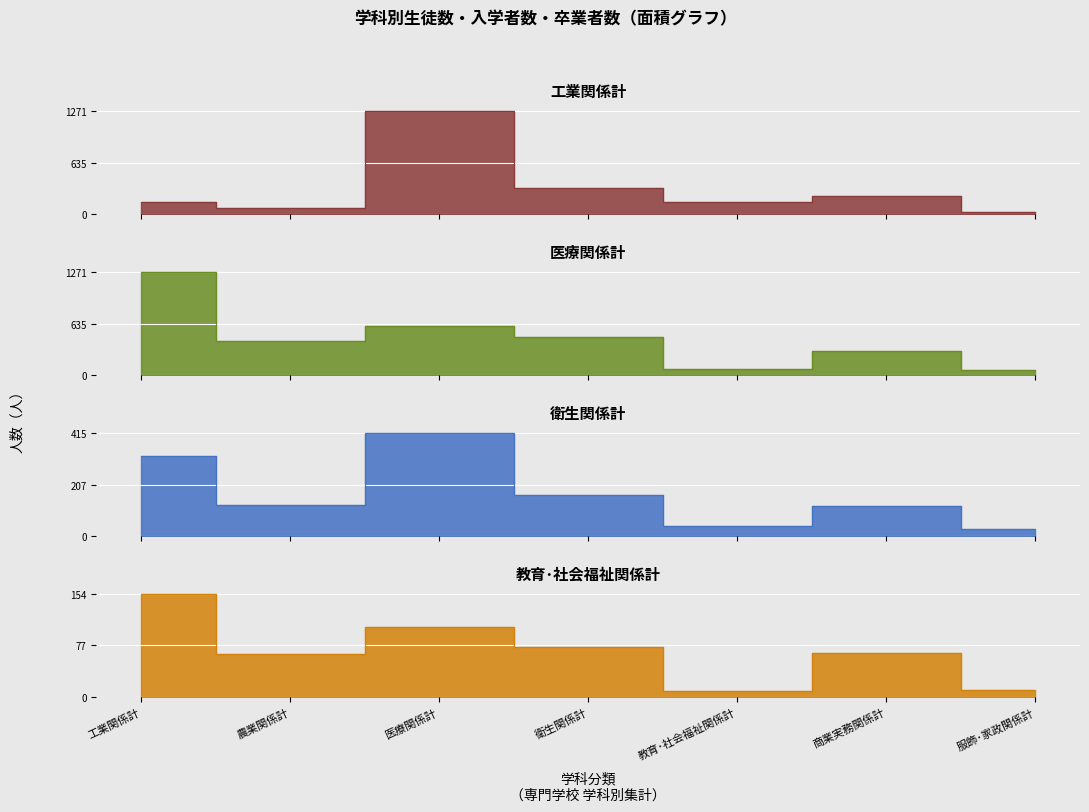

At which category does the chart reach its peak across all series?

医療関係計